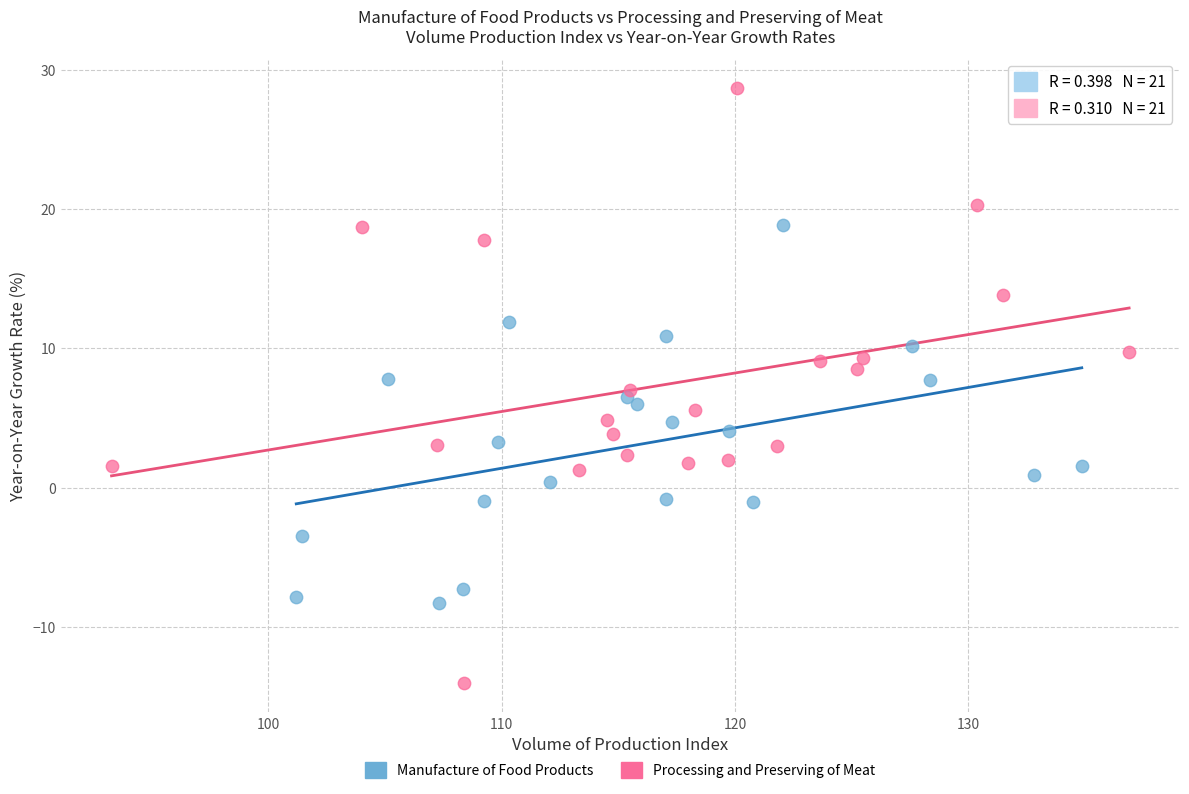

Which series reaches the minimum Y coordinate?

Processing and Preserving of Meat